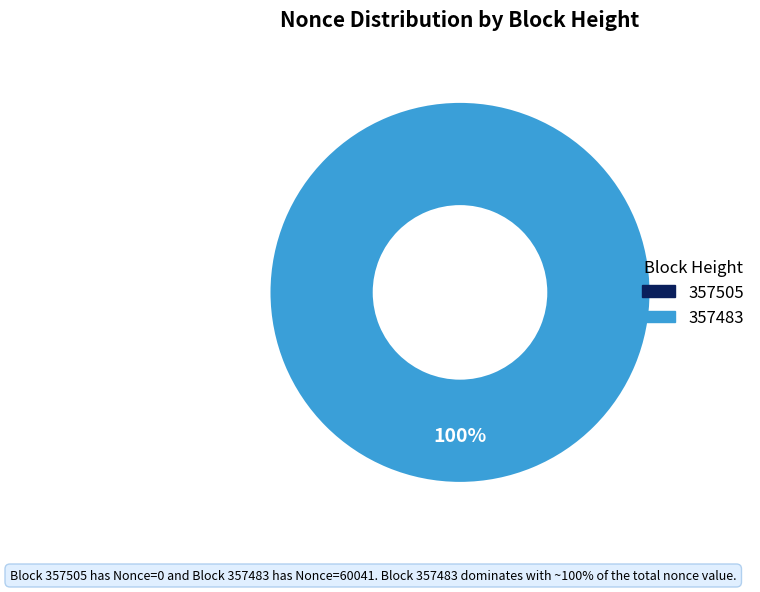

Which slice represents more than half of the pie?

357483